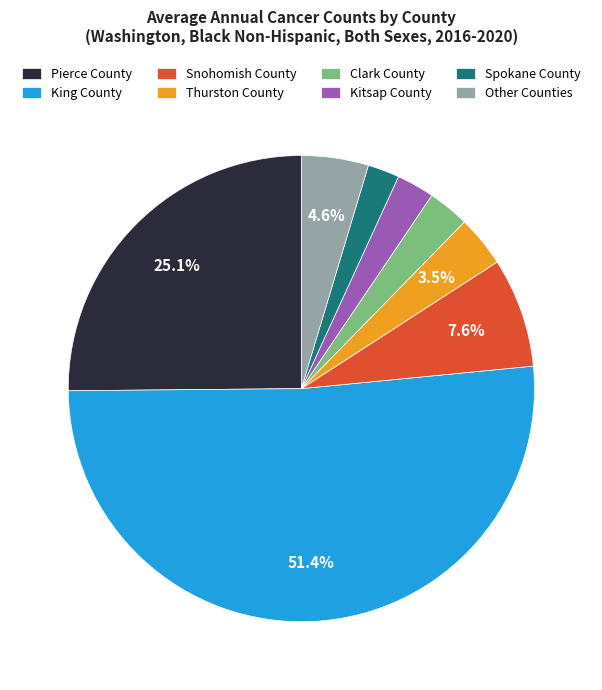

Approximately how many times larger is the value at Pierce County compared to King County?

0.5